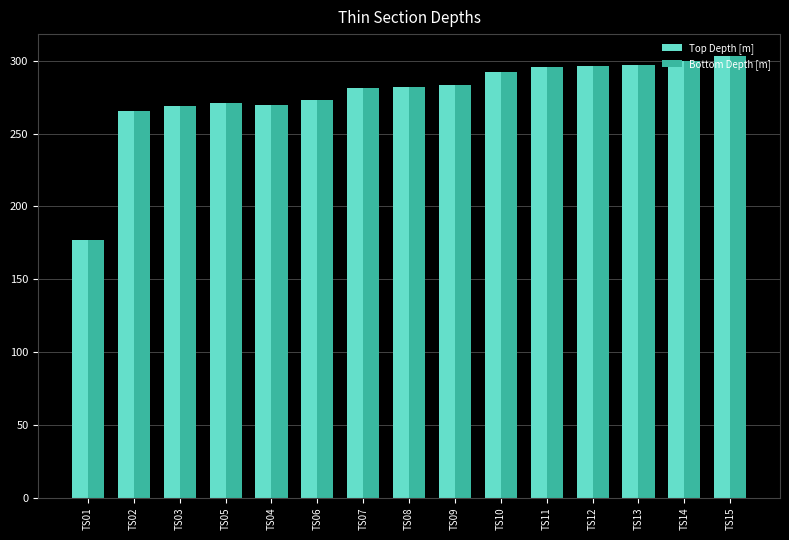

The Bottom Depth [m] series shows 65.9 at TS07. True or false?

False